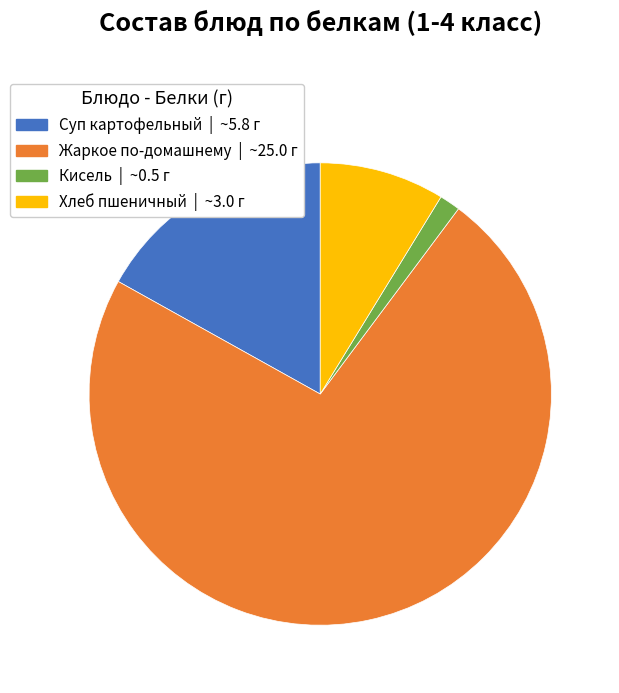

Does any single category account for the majority?

Yes